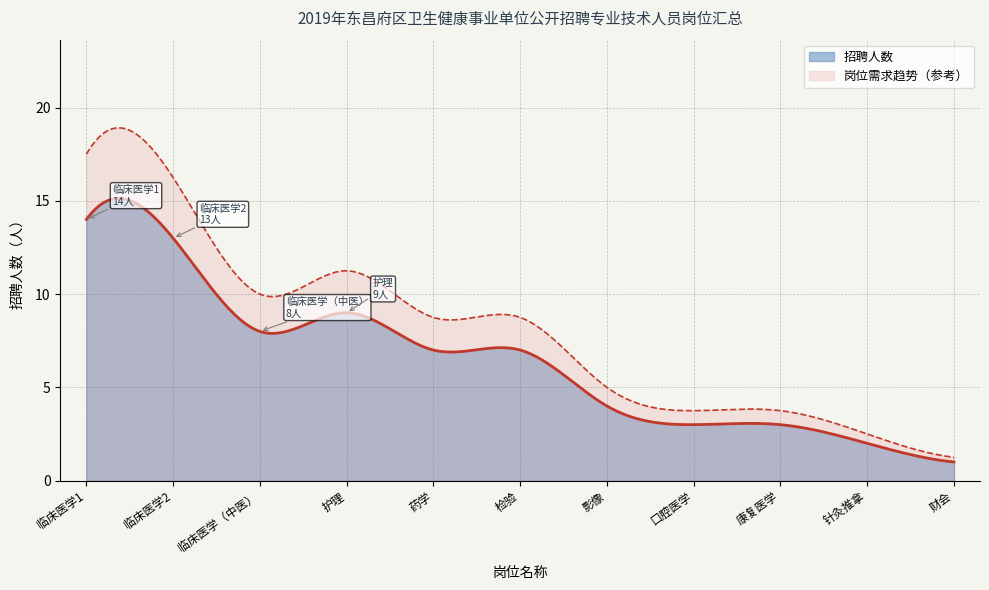

At which category does the data reach its first local peak?

护理